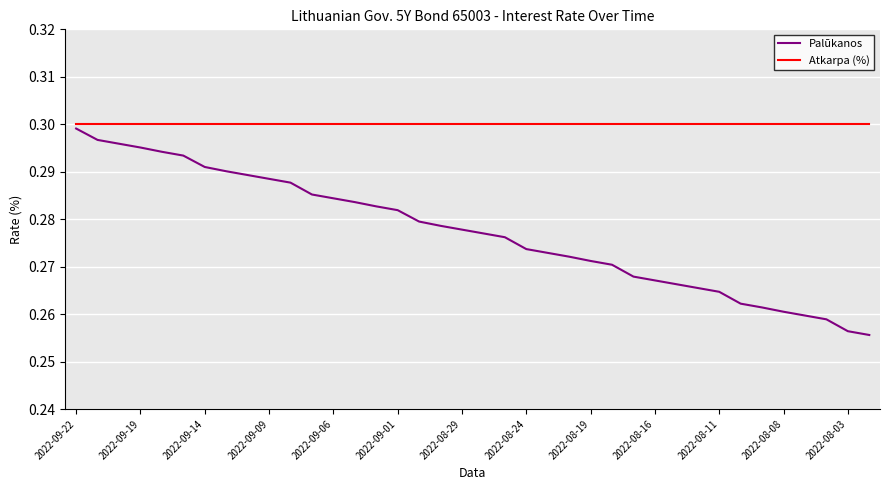

True or false: Palūkanos and Atkarpa (%) cross at least once.

False